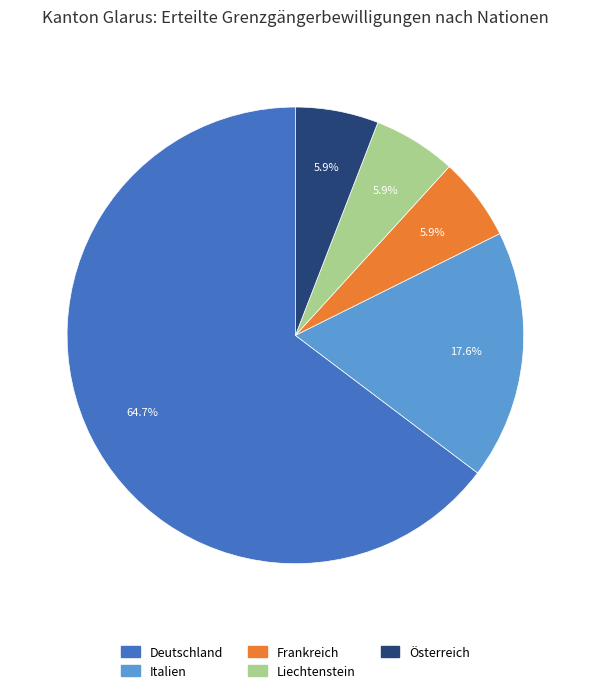

Which slice represents more than half of the pie?

Deutschland